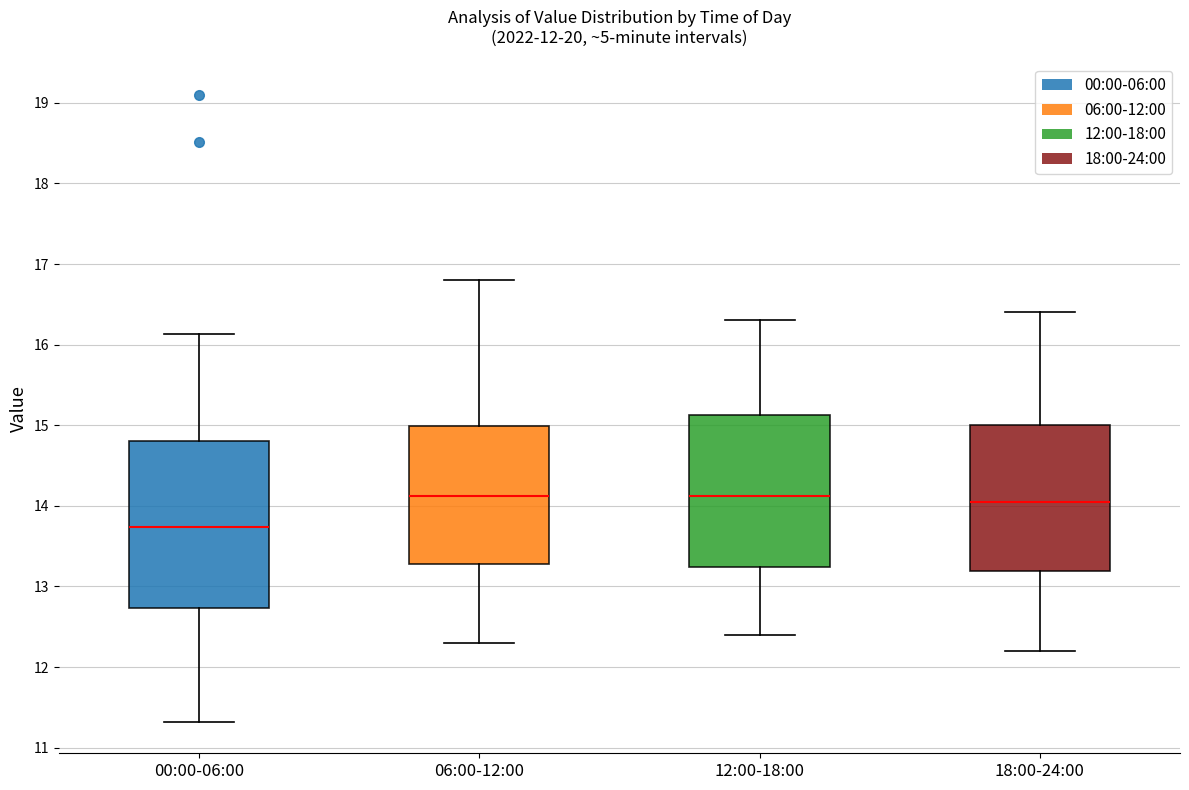

Which box's median line is the lowest?

00:00-06:00